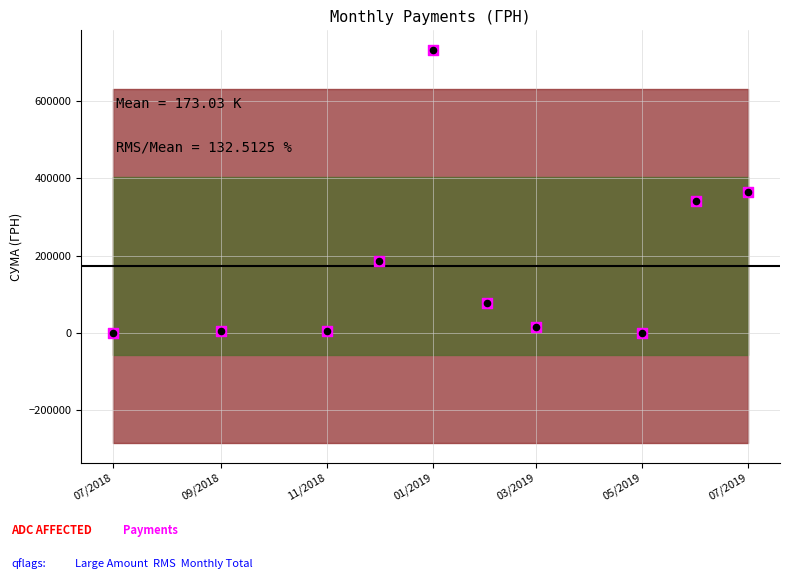

Which has a higher value, 21.03.2019 or 27.09.2018?

27.09.2018